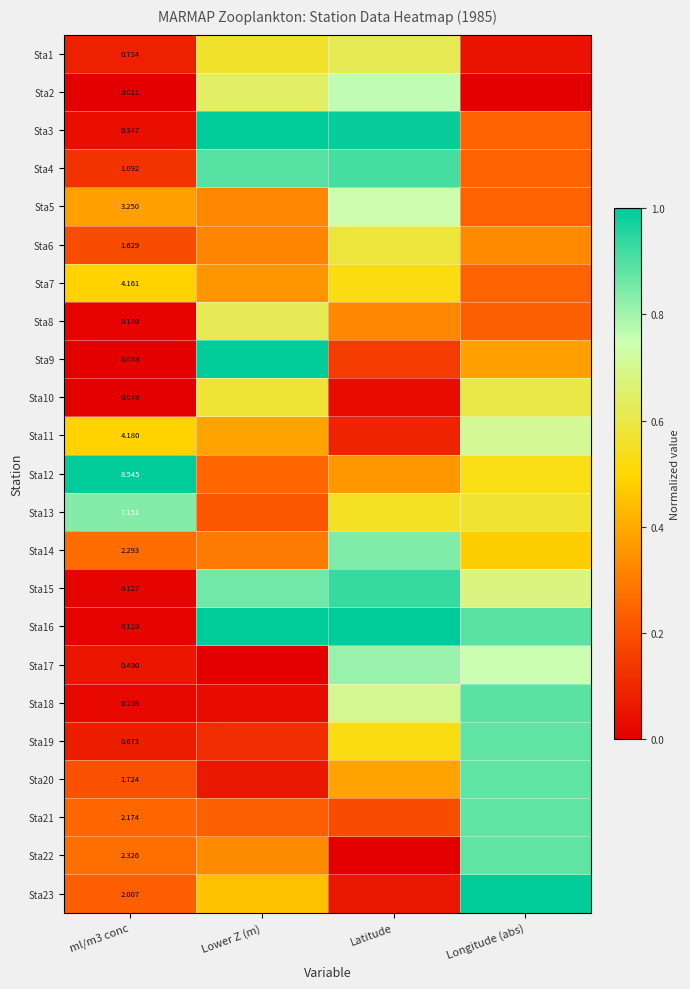

Between Latitude and Lower Z (m), which is larger?

Latitude